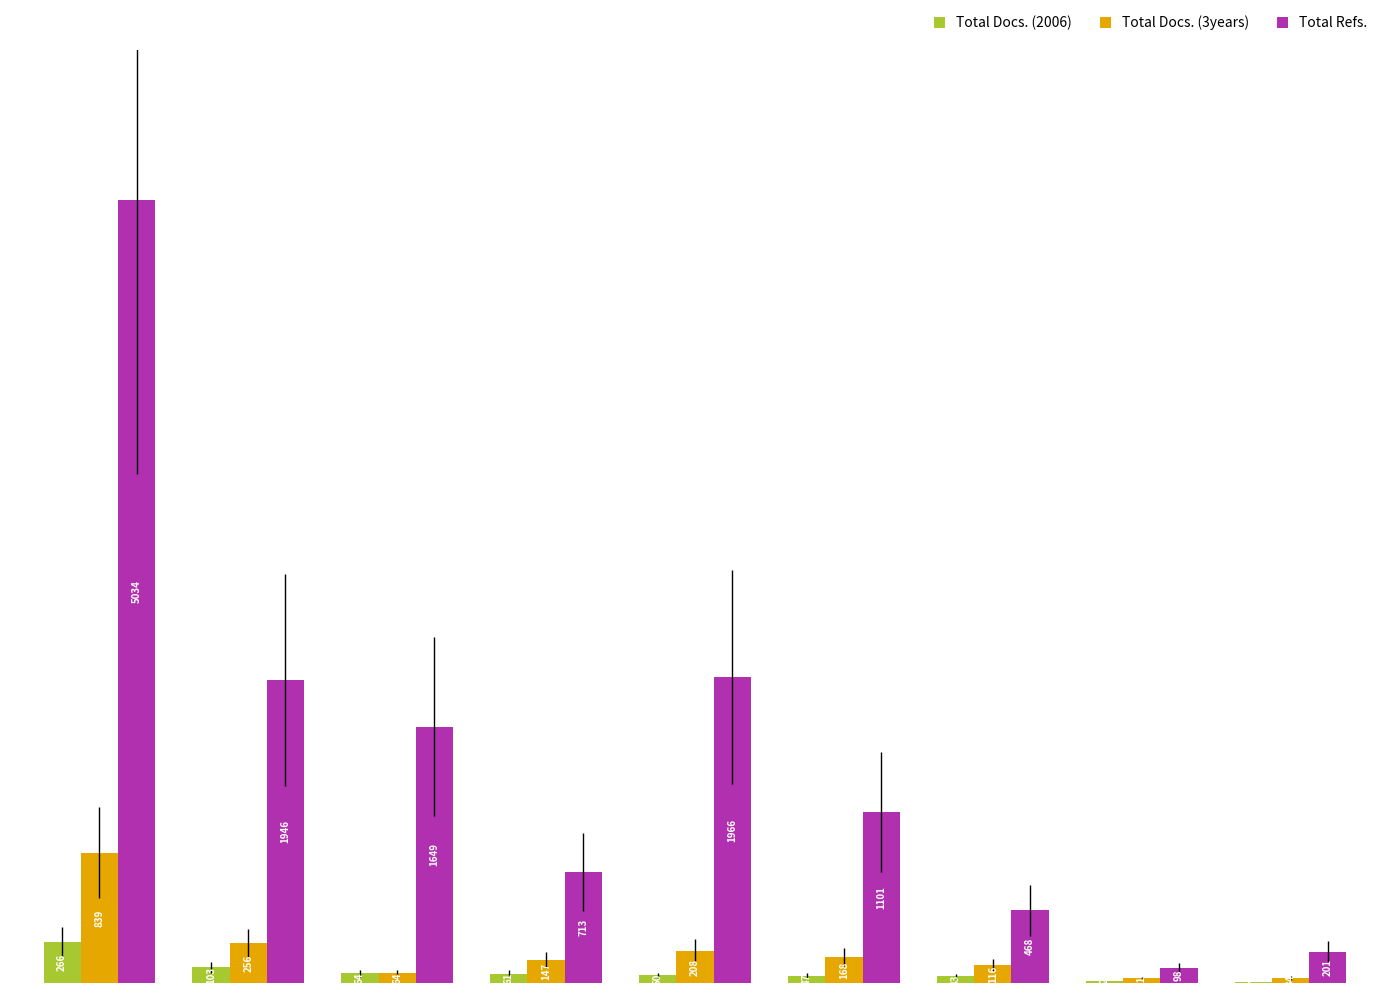

What is the average value of the Total Refs. series?

1464